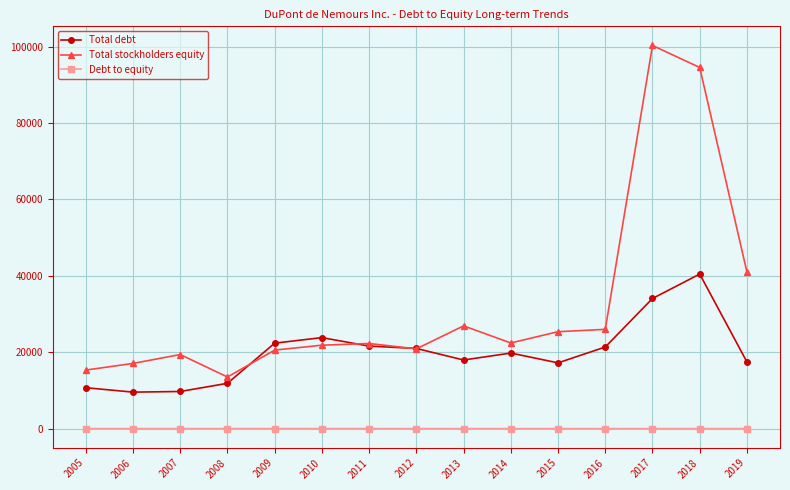

At which label is Total stockholders equity closest to 56920?

2019